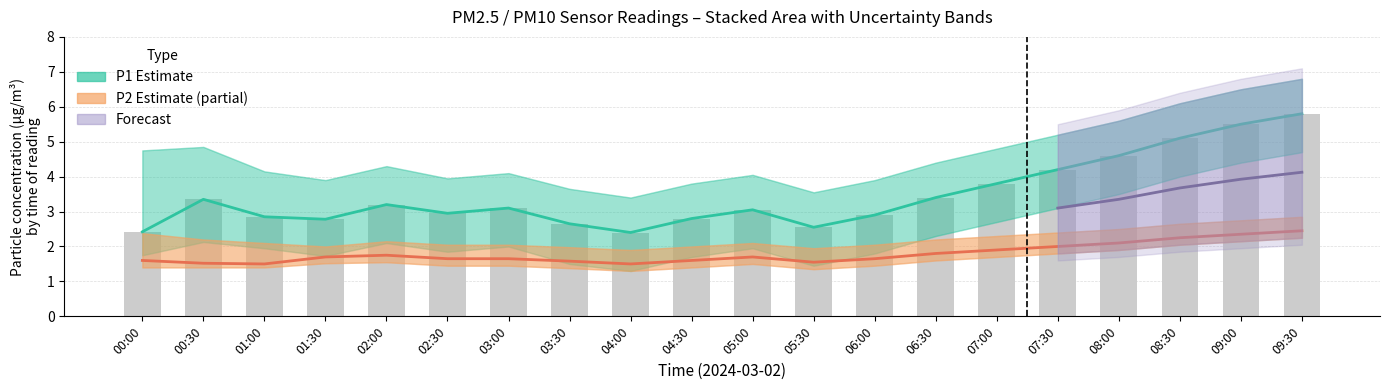

Count the P2 values in the range 1 to 2.

16